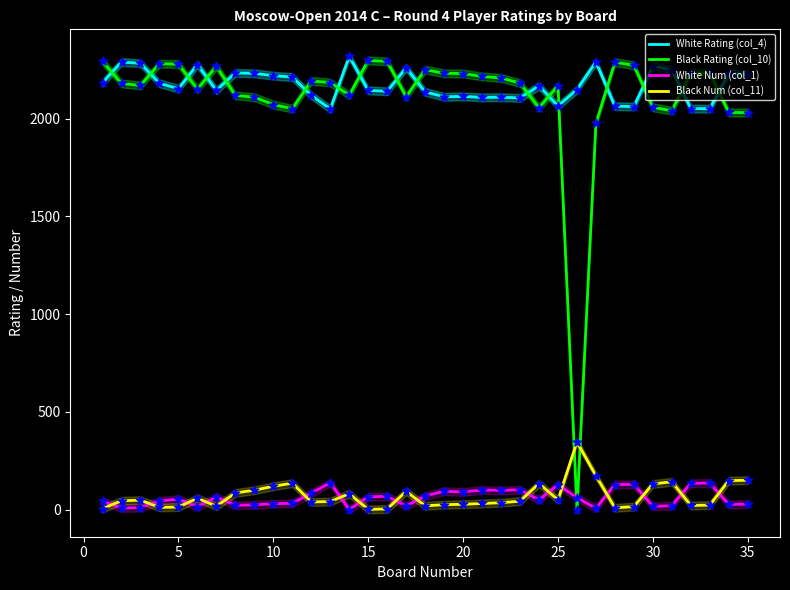

What are all the series names shown in the legend?

White Rating (col_4), Black Rating (col_10), White Num (col_1), Black Num (col_11)